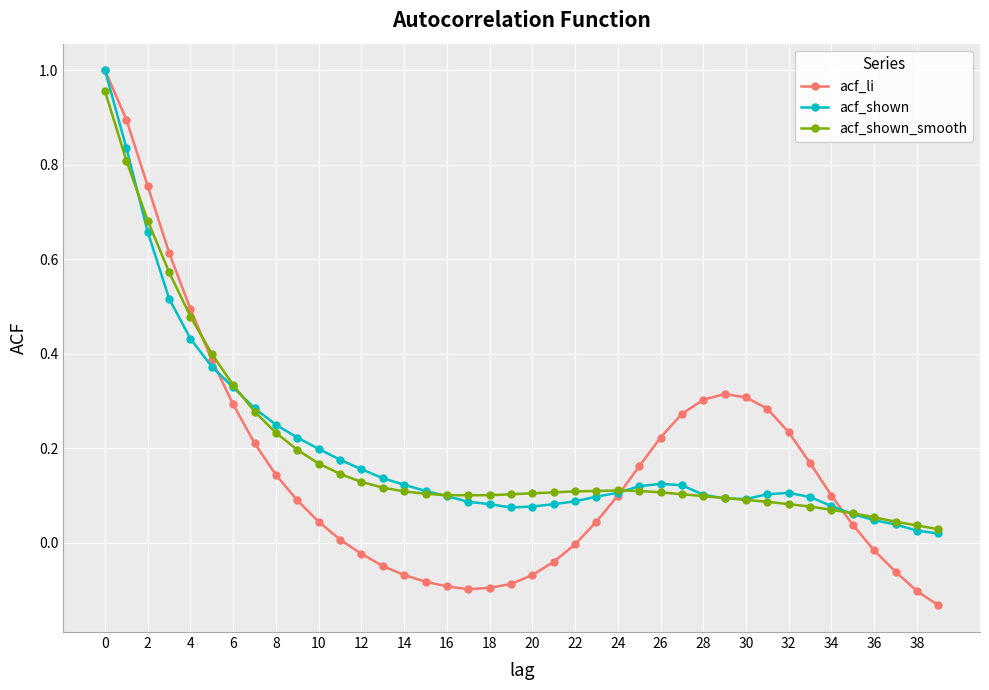

At how many categories does at least one series exceed 0?

40